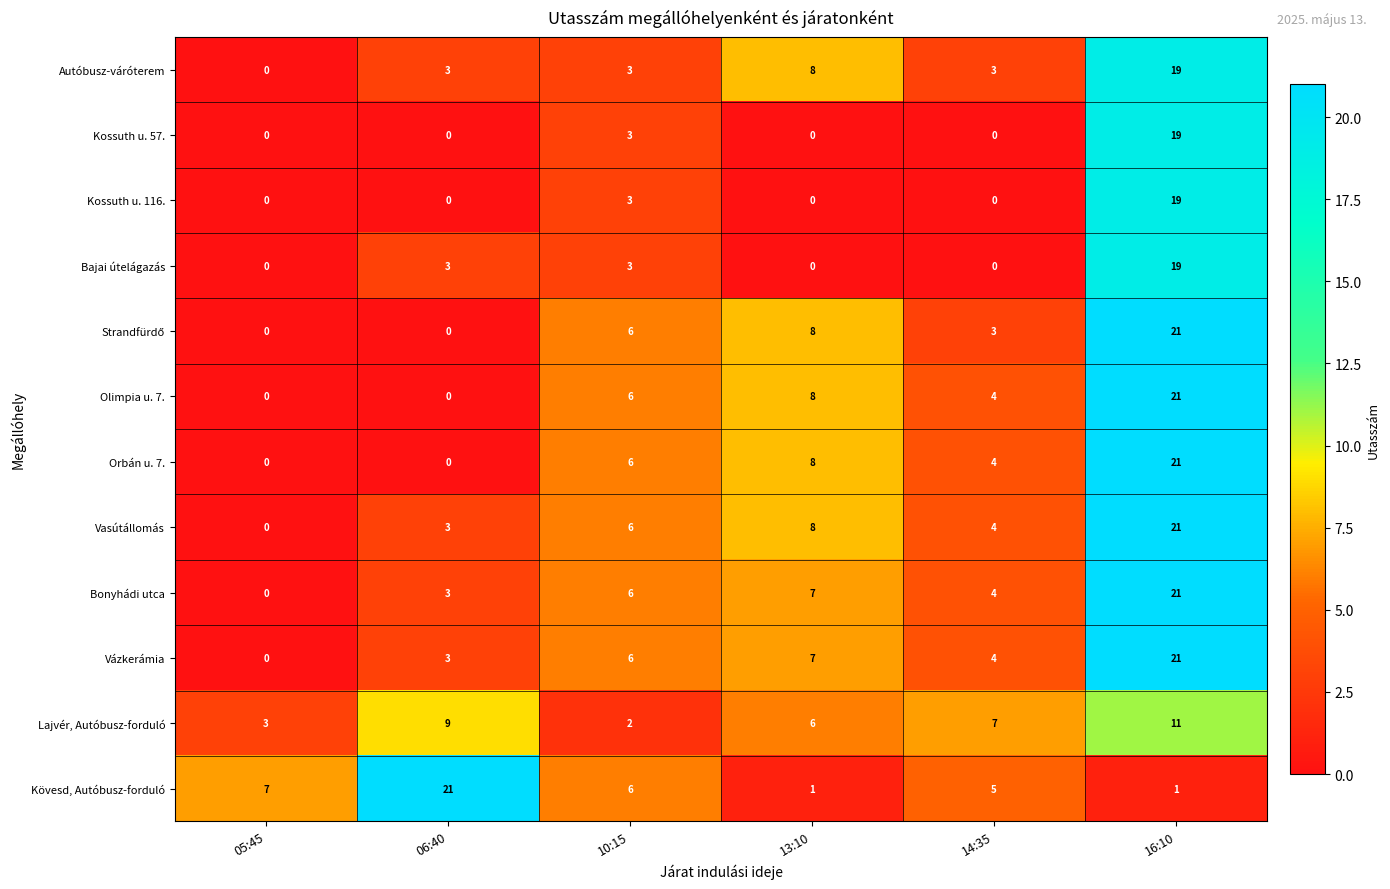

How many distinct data groups are displayed?

12